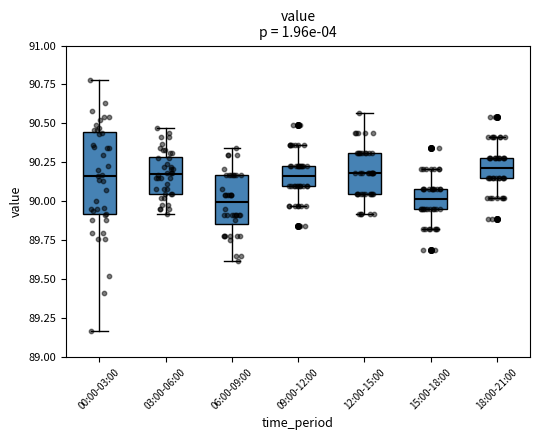

Where does the upper whisker of the box for 12:00-15:00 end on the y-axis? The values are not printed on the chart, so give them approximately, as read against the axis.

90.55